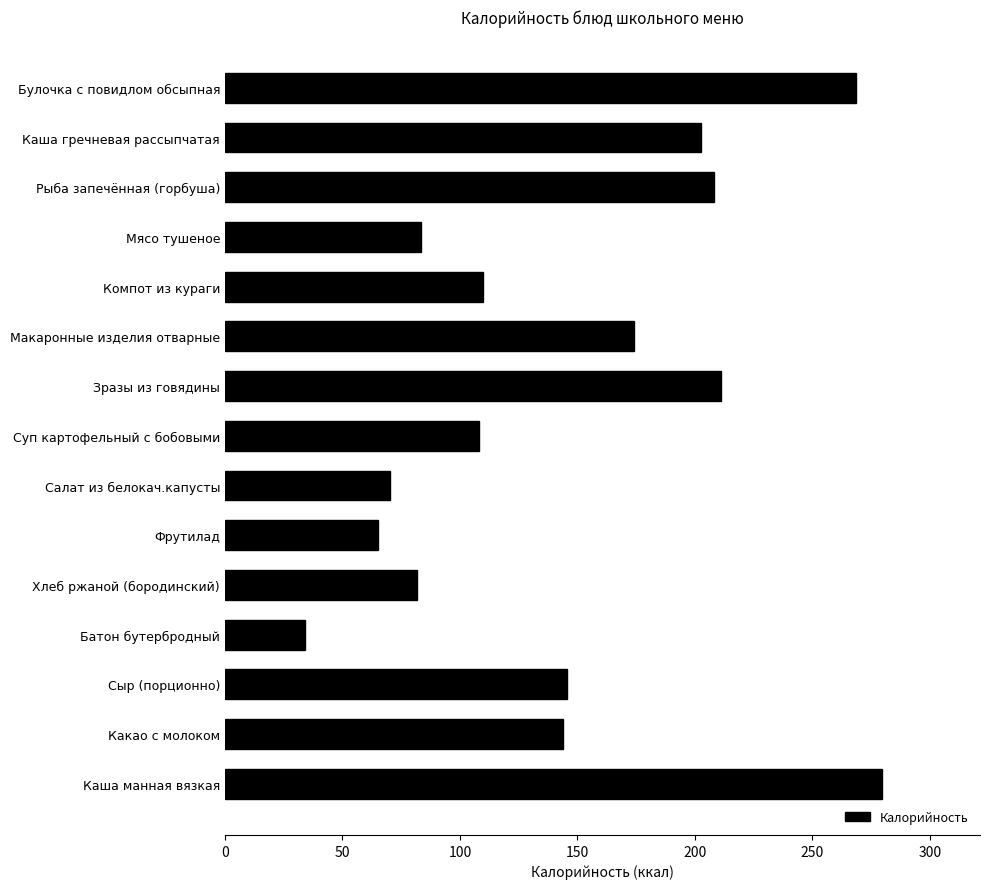

The value at Батон бутербродный is 49.3. True or false?

False